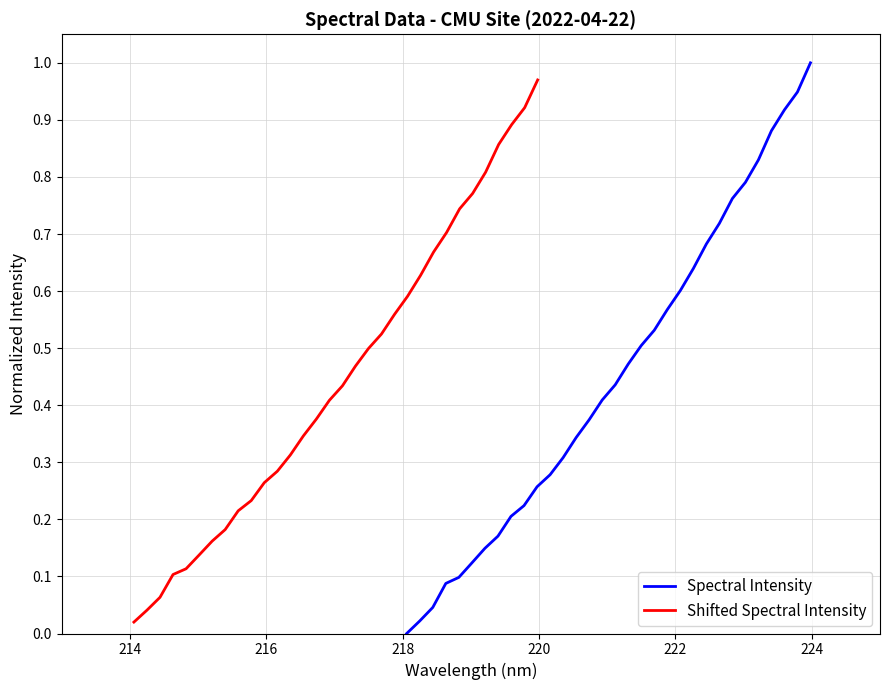

What are all the series names shown in the legend?

Spectral Intensity, Shifted Spectral Intensity